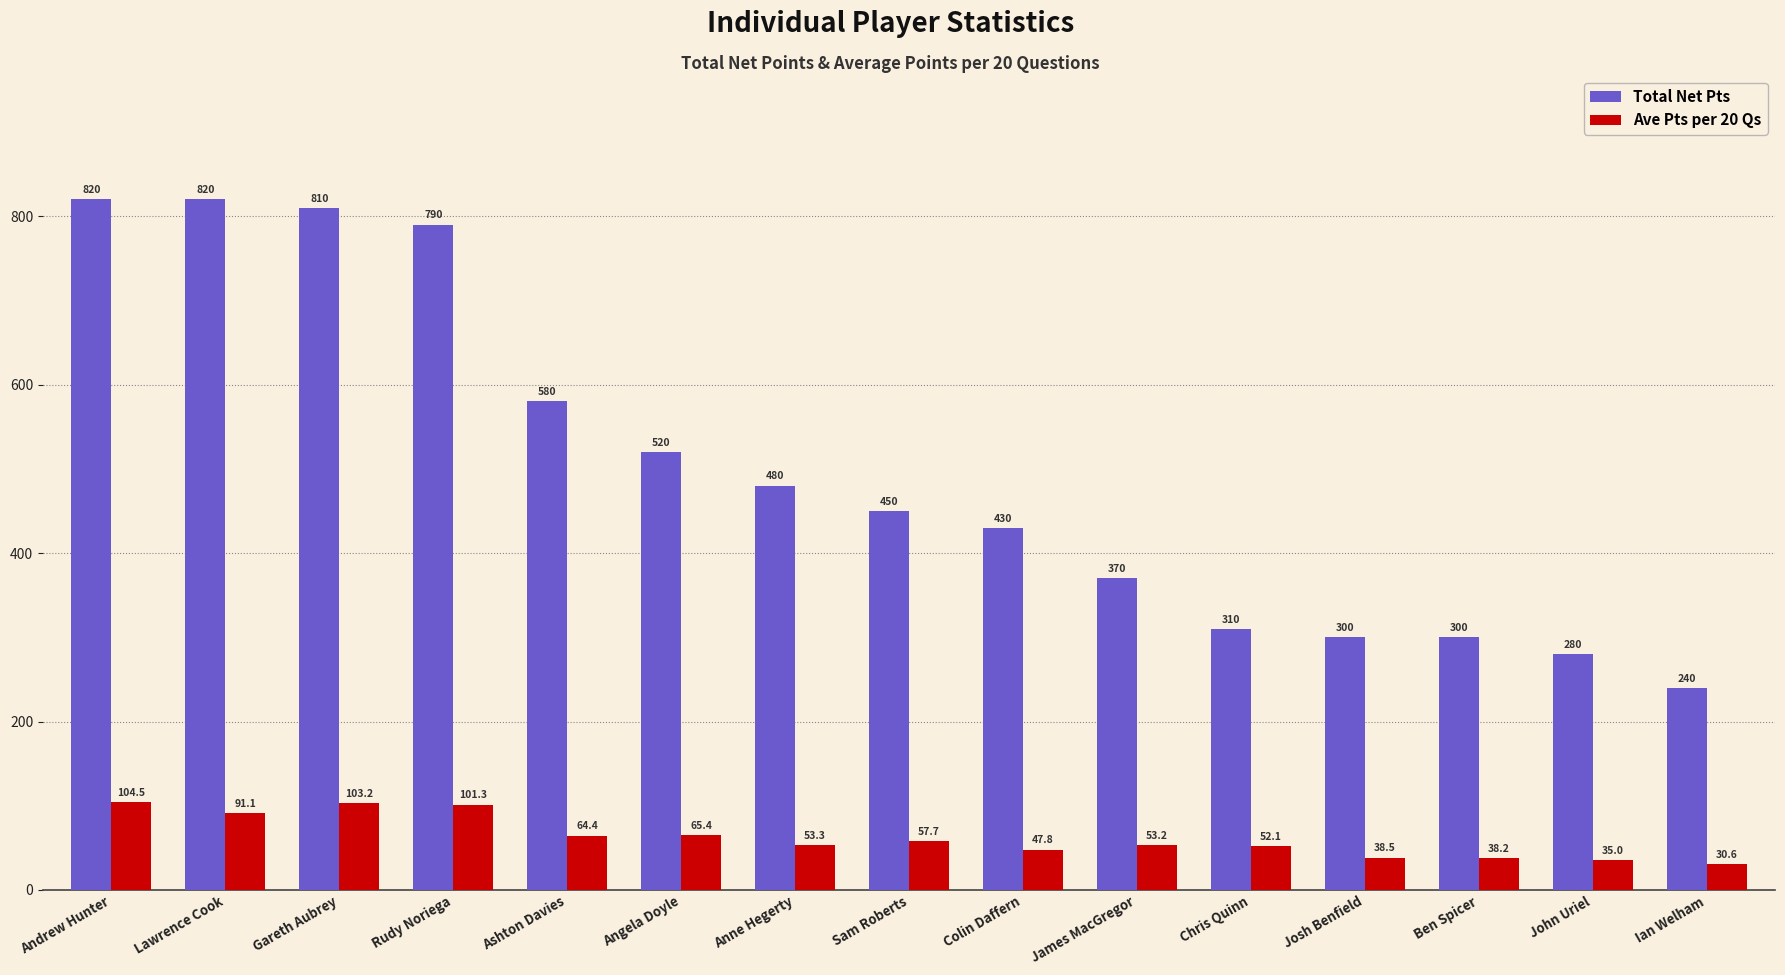

Which series has the widest spread of values?

Total Net Pts